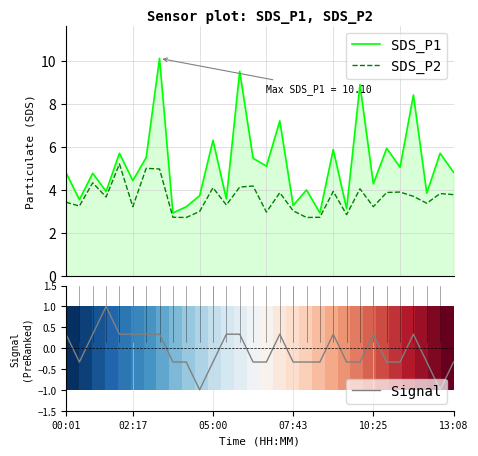

Where does the Signal series first go above 0?

00:01